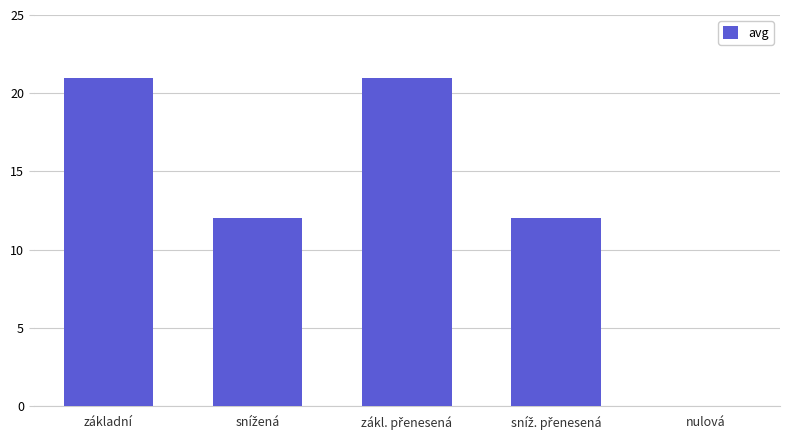

Reading right to left, transcribe all the data shown in this chart.

0	12	21	12	21